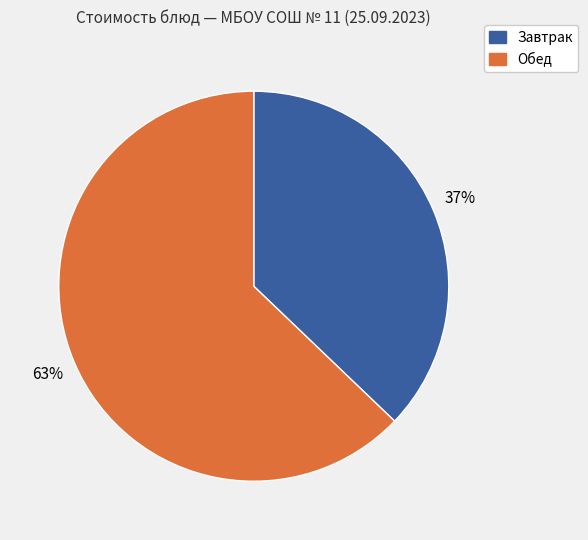

Count the number of slices in the pie.

2